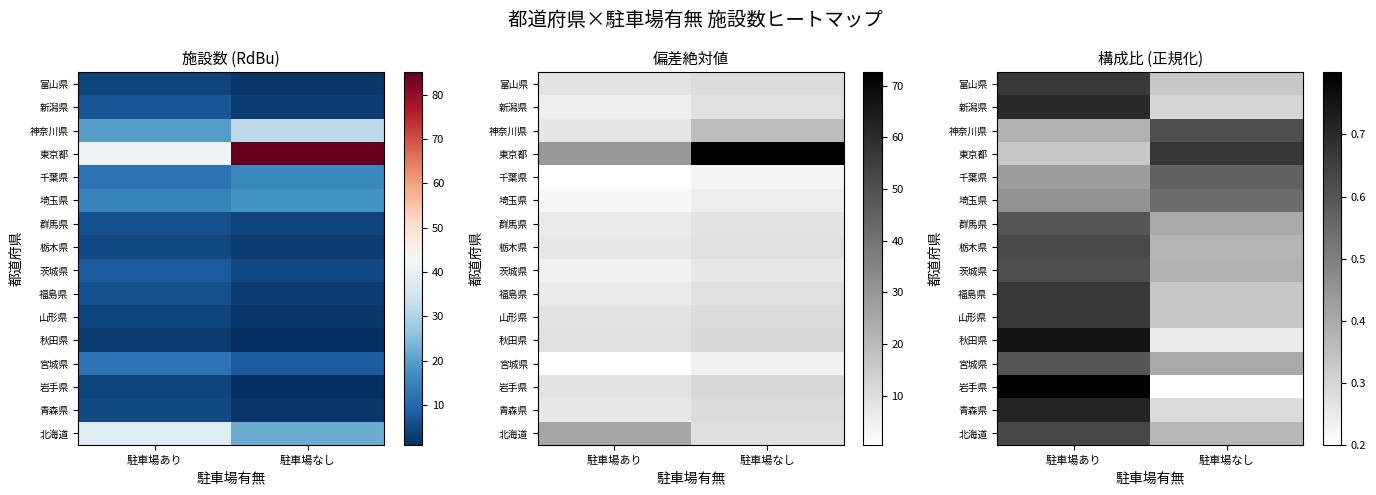

What is the sum of the 山形県 values at 駐車場あり and 駐車場なし?

1.0